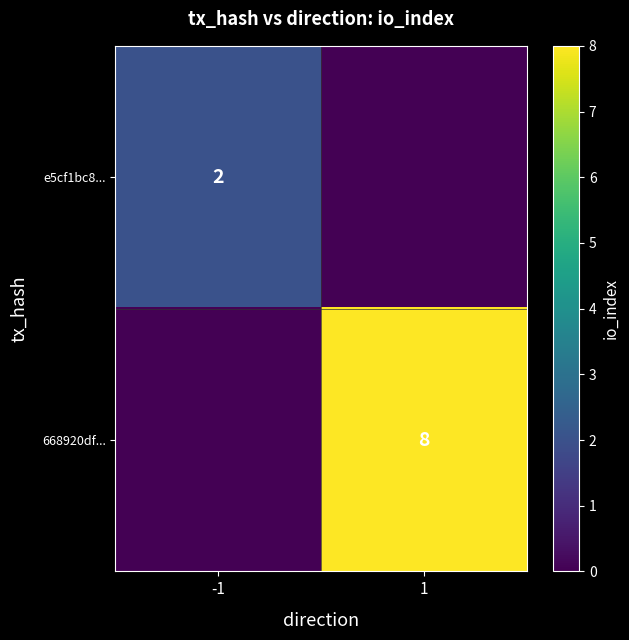

True or false: e5cf1bc8... has a value of 1 at -1.

False